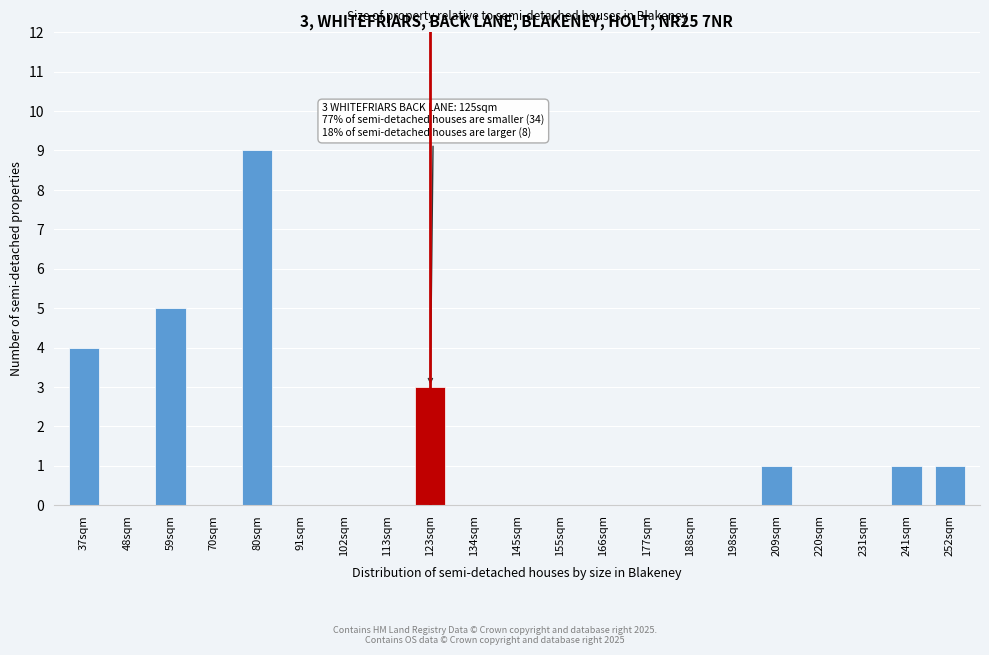

Reading right to left, transcribe all the data shown in this chart.

252sqm=1	241sqm=1	231sqm=0	220sqm=0	209sqm=1	198sqm=0	188sqm=0	177sqm=0	166sqm=0	155sqm=0	145sqm=0	134sqm=0	123sqm=3	113sqm=0	102sqm=0	91sqm=0	80sqm=9	70sqm=0	59sqm=5	48sqm=0	37sqm=4